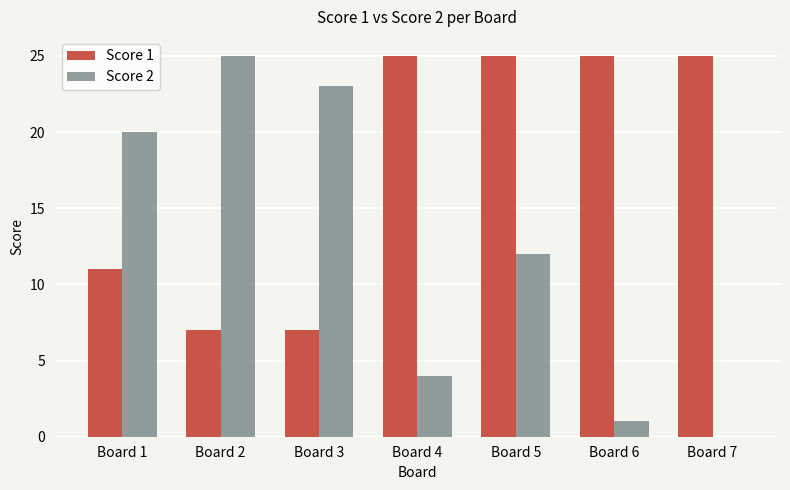

What is the total value across all series at Board 6?

26